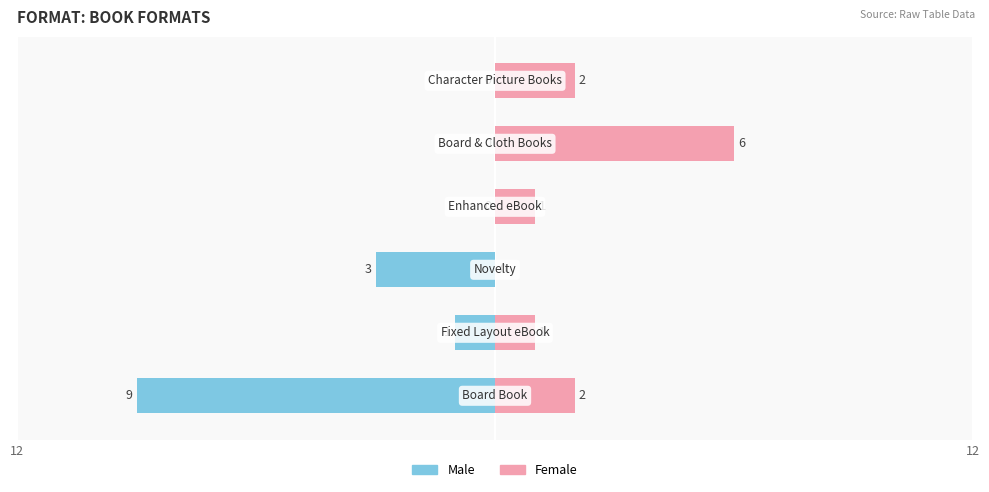

What is the average value of the Male series?

-2